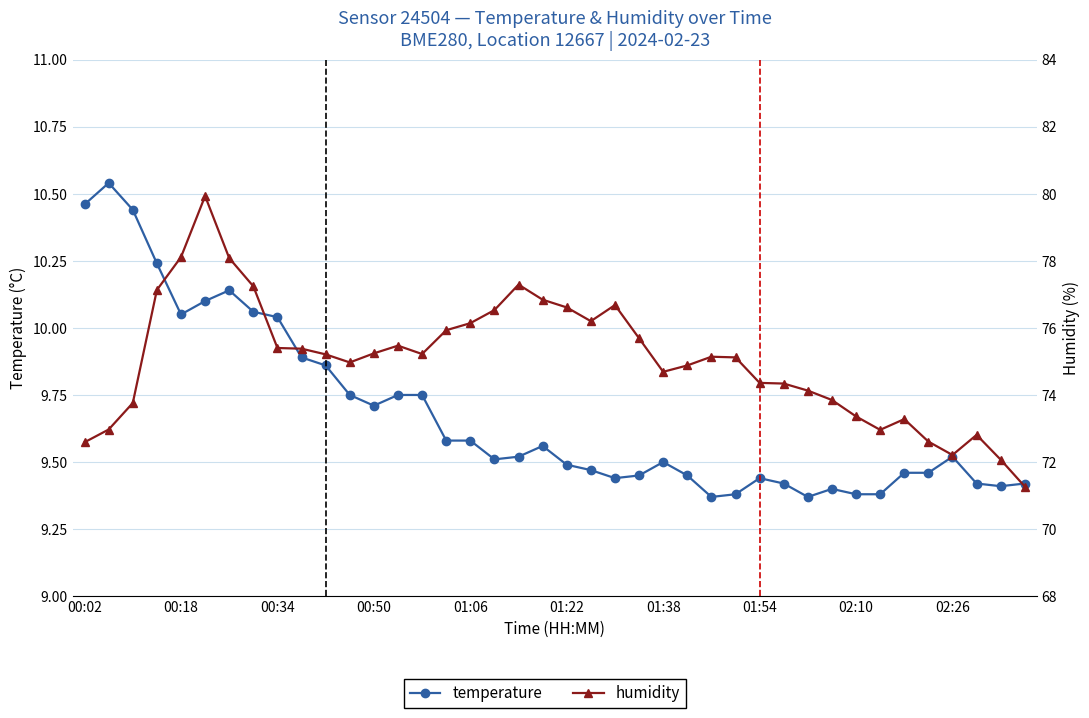

True or false: temperature has a value of 3.0 at 00:18.

False